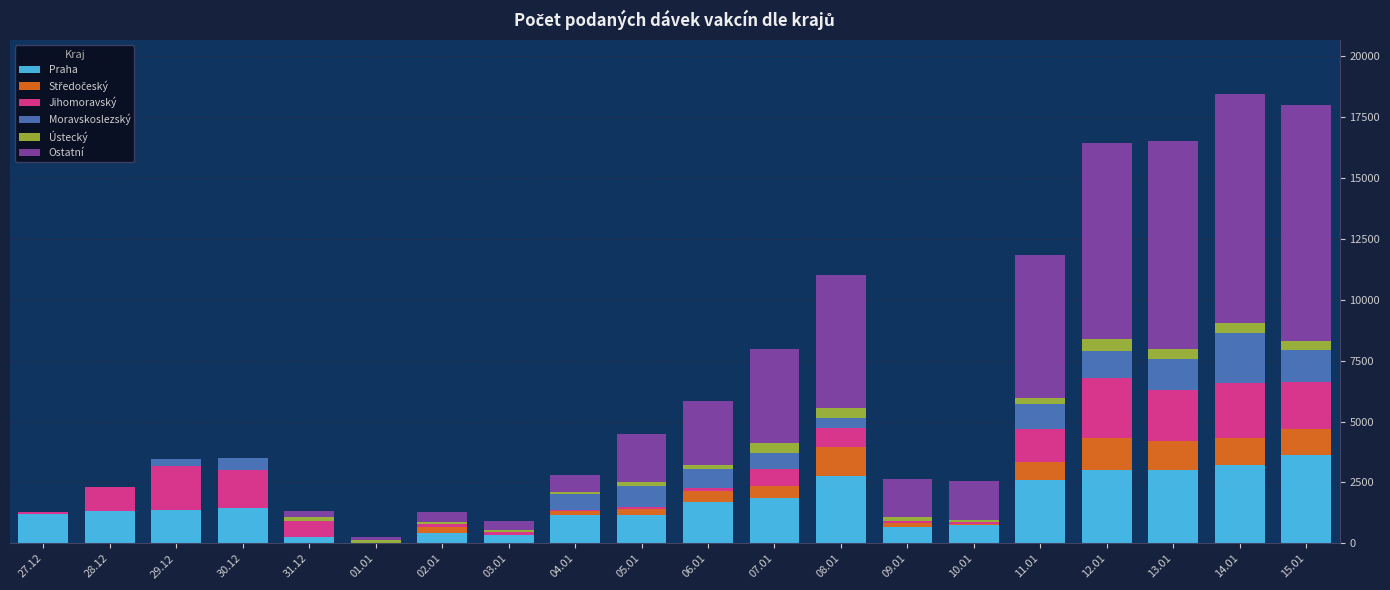

What is the highest value of the Praha series?

3636